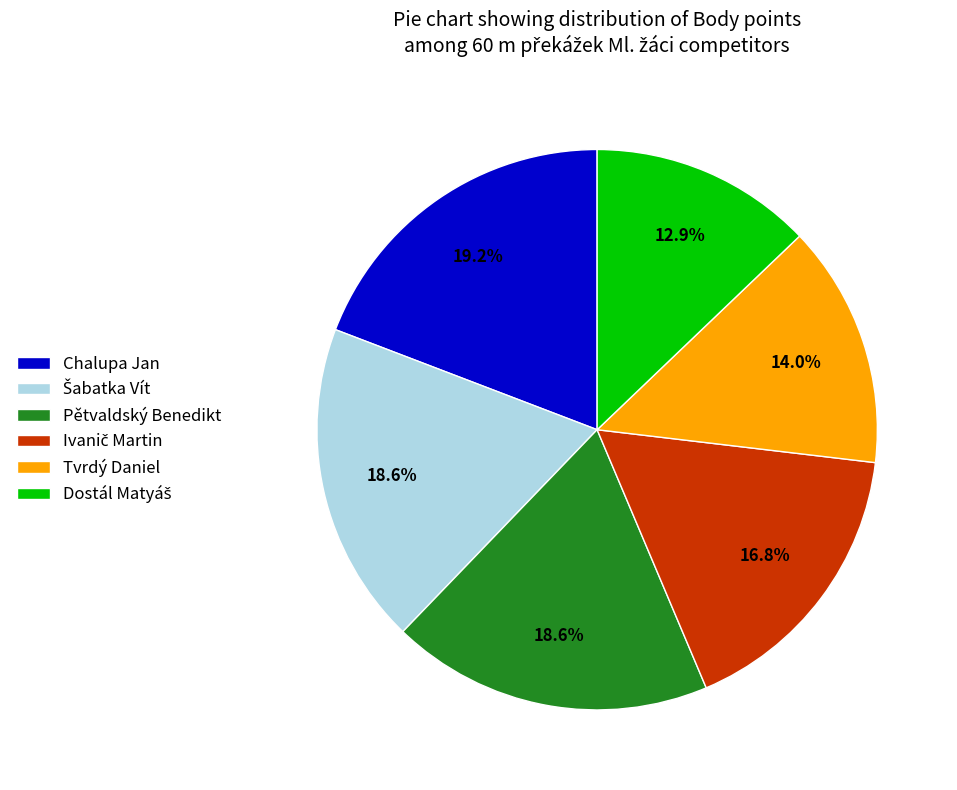

Is there any slice that represents more than half of the pie?

No